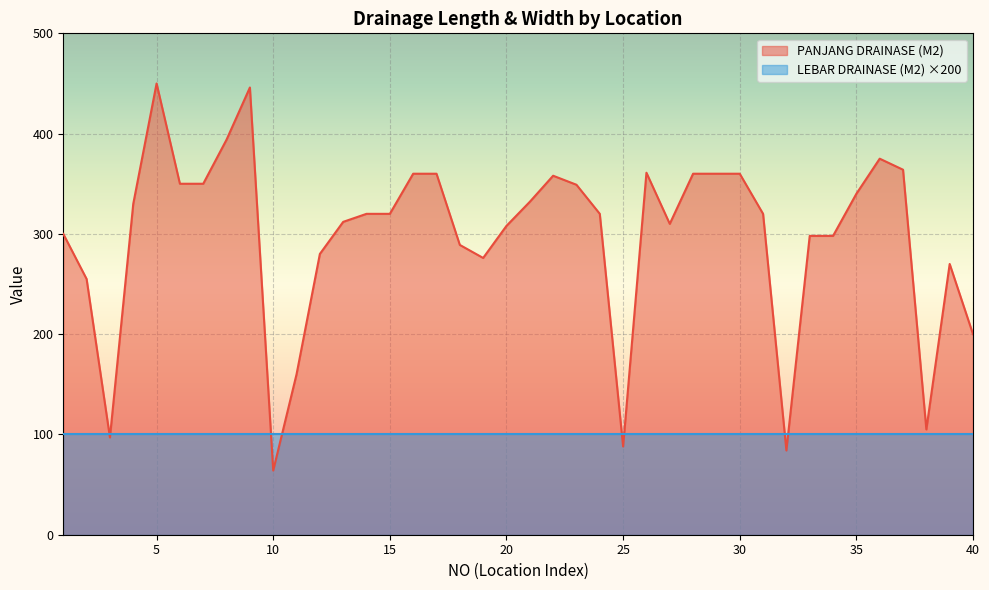

Rank the categories by value from highest to lowest.

5, 9, 8, 36, 37, 26, 16, 17, 28, 29, 30, 22, 6, 7, 23, 35, 21, 4, 14, 15, 24, 31, 13, 27, 20, 1, 33, 34, 18, 12, 19, 39, 2, 40, 11, 38, 3, 25, 32, 10